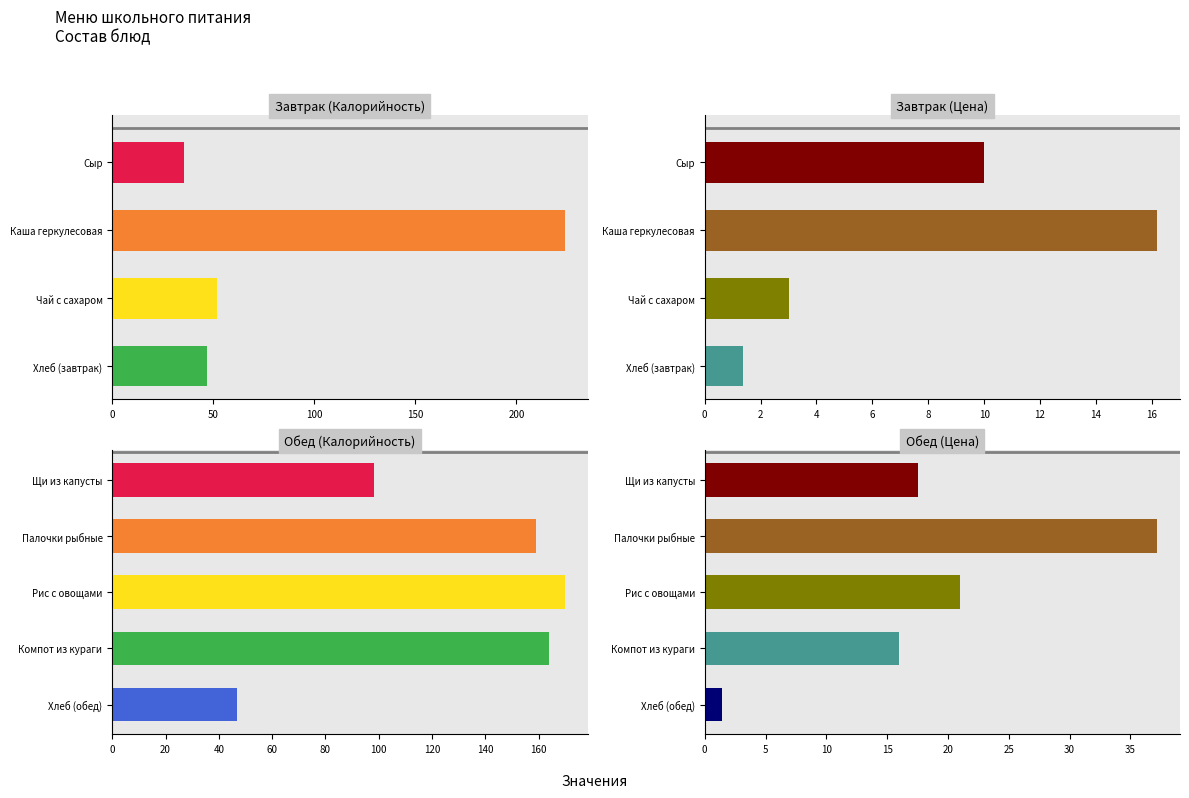

What is the spread (max minus min) of values at Рис с овощами?

148.8